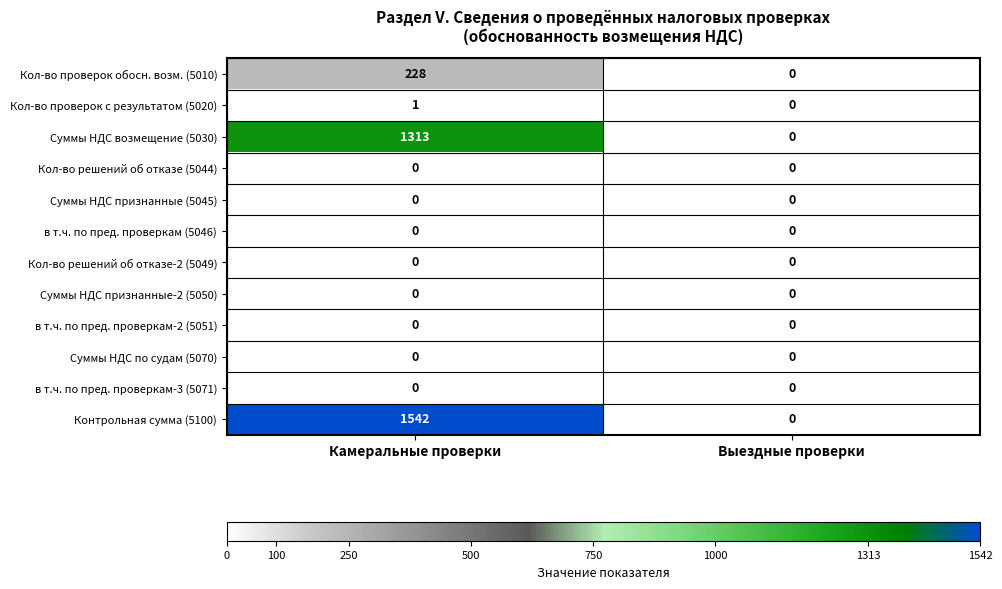

Reading left to right, extract all data points from this chart.

Кол-во проверок обосн. возм. (5010): 228	0
Кол-во проверок с результатом (5020): 1	0
Суммы НДС возмещение (5030): 1313	0
Кол-во решений об отказе (5044): 0	0
Суммы НДС признанные (5045): 0	0
в т.ч. по пред. проверкам (5046): 0	0
Кол-во решений об отказе-2 (5049): 0	0
Суммы НДС признанные-2 (5050): 0	0
в т.ч. по пред. проверкам-2 (5051): 0	0
Суммы НДС по судам (5070): 0	0
в т.ч. по пред. проверкам-3 (5071): 0	0
Контрольная сумма (5100): 1542	0